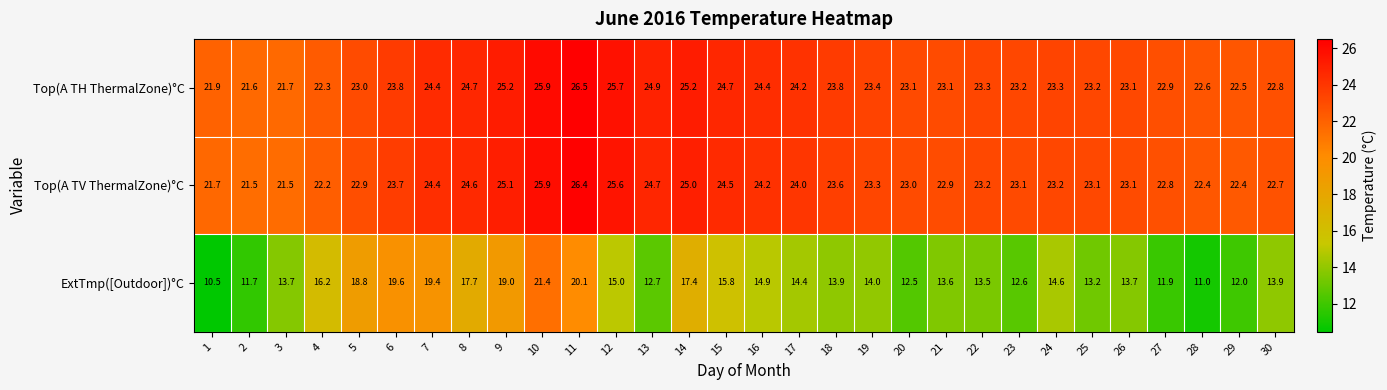

What is the maximum value shown in the chart?

26.5